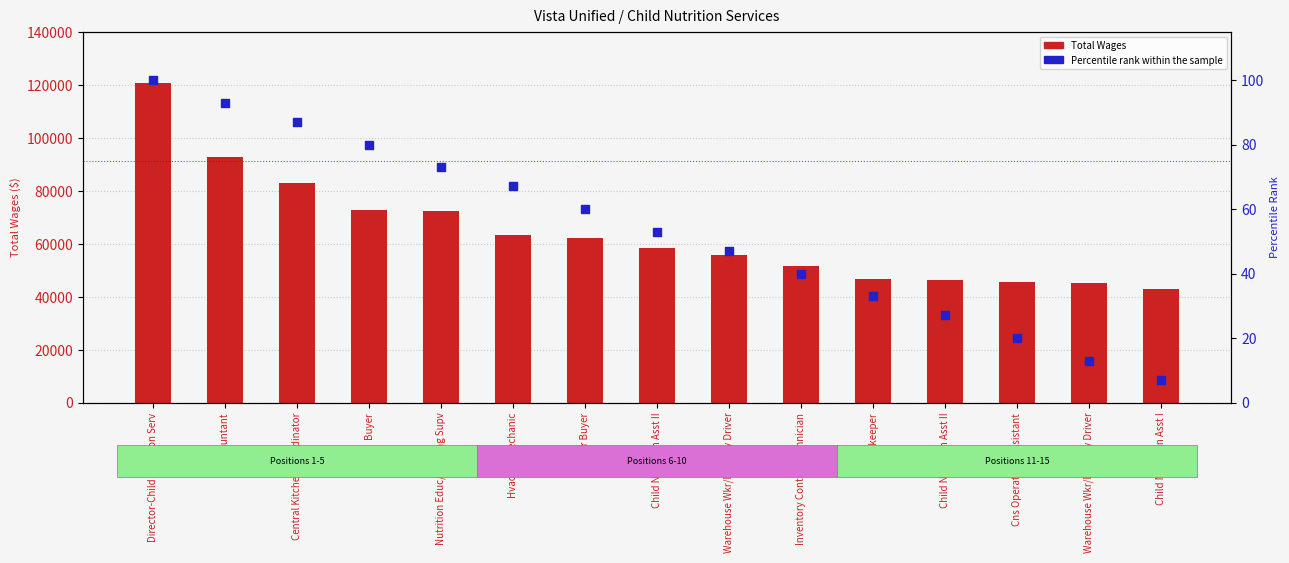

What is the total value across all series at Buyer?

72651